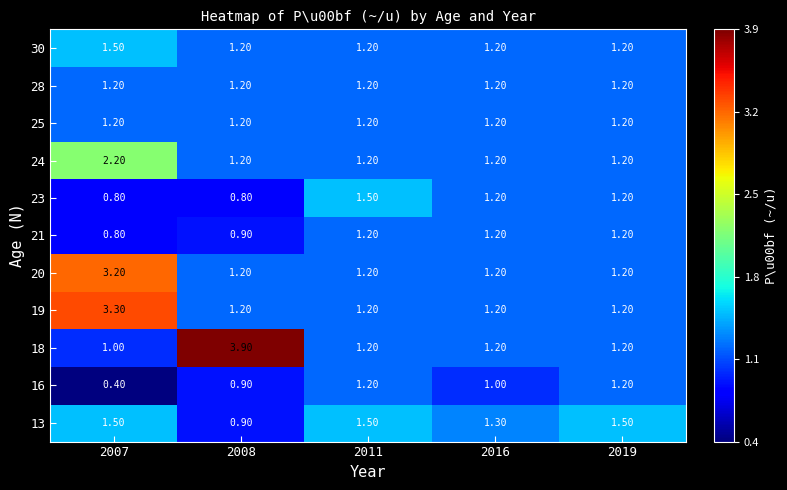

Which series has the largest range (max minus min)?

18